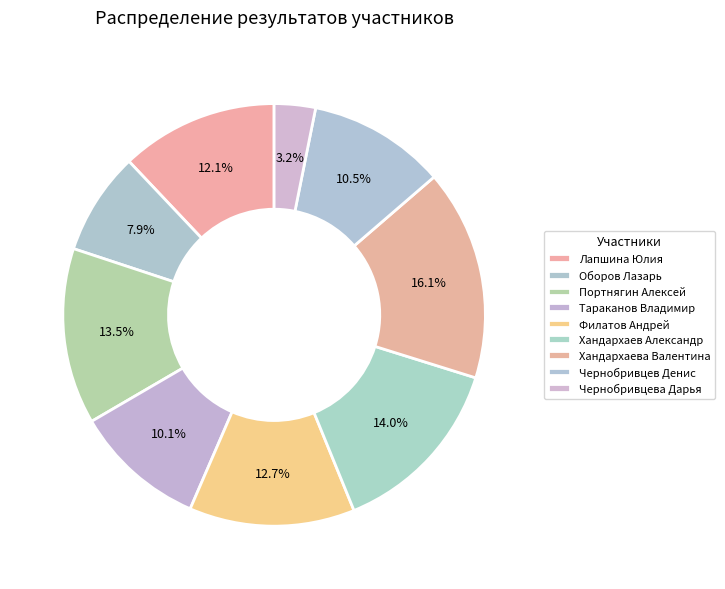

How many slices are in this pie chart?

9